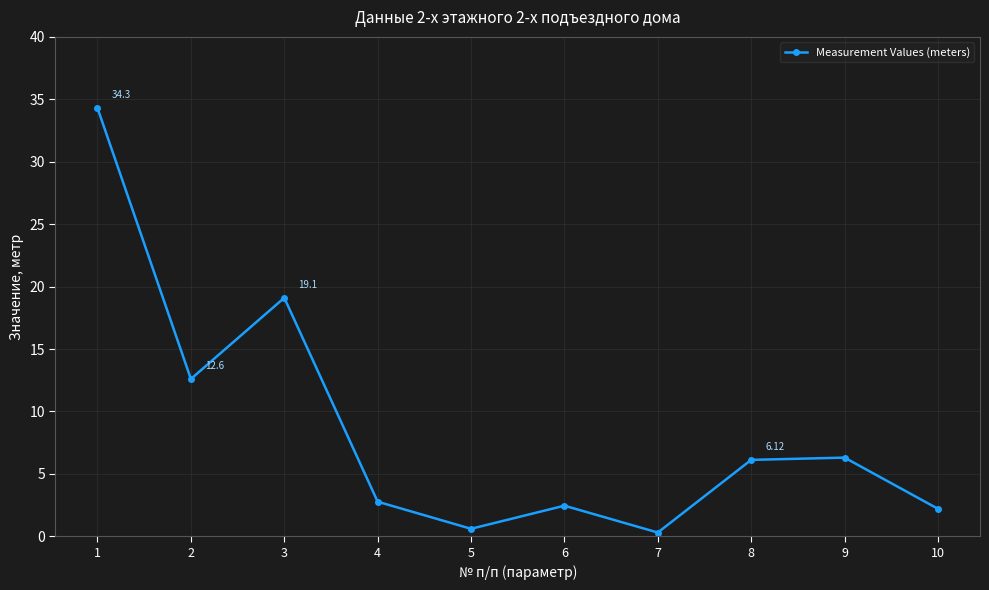

Reading left to right, transcribe all the data shown in this chart.

34.3	12.6	19.1	2.8	0.6	2.5	0.3	6.1	6.3	2.2